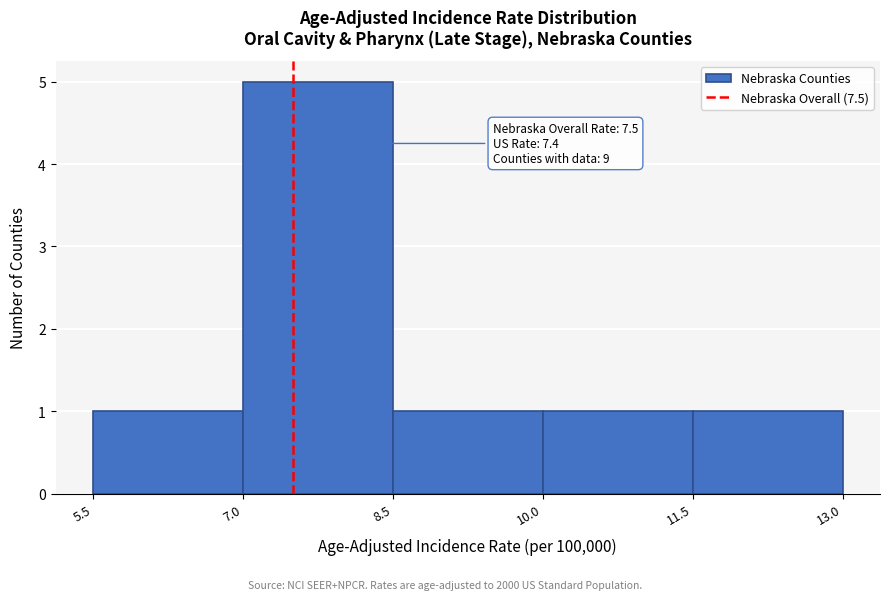

Over which range of the x-axis is the bar tallest?

7.0 to 8.5